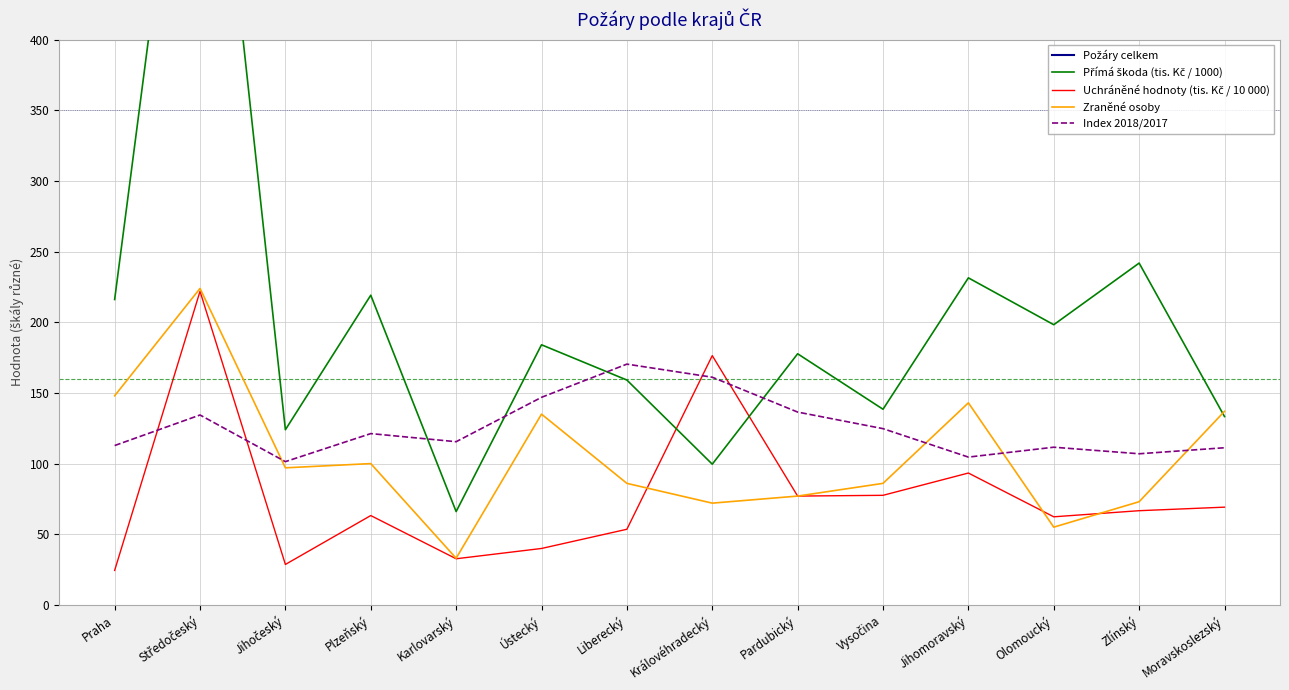

At which category does Uchráněné hodnoty (tis. Kč / 10 000) reach its first local peak?

Středočeský